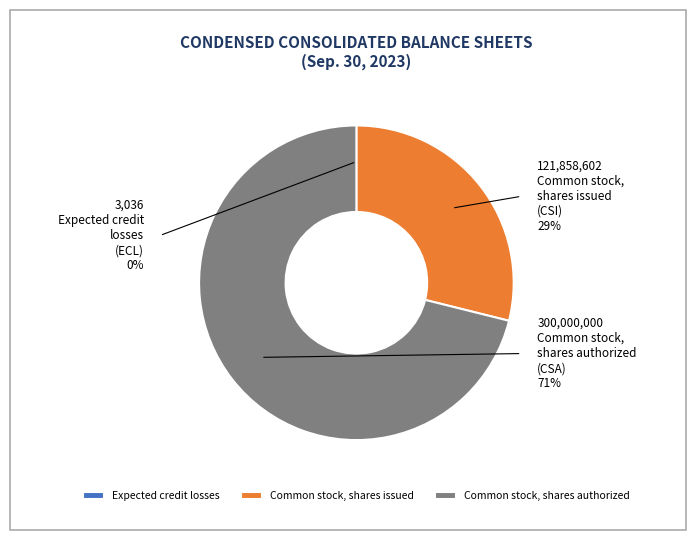

Is it true that Common stock, shares issued is 29% of the pie?

True